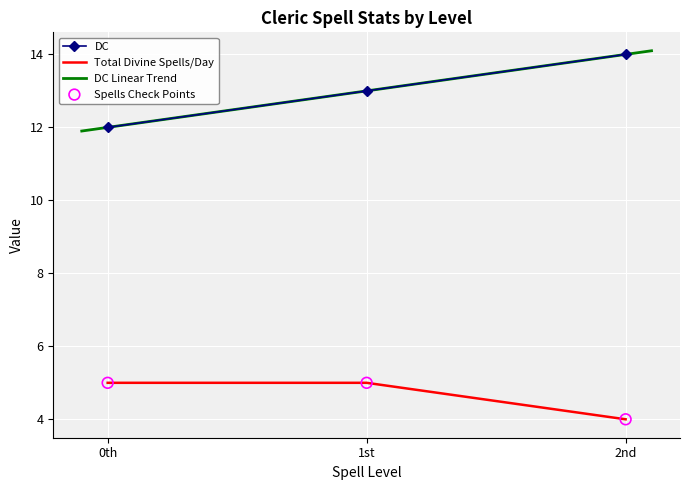

Which series contains the highest Y value?

Spell Level (x)